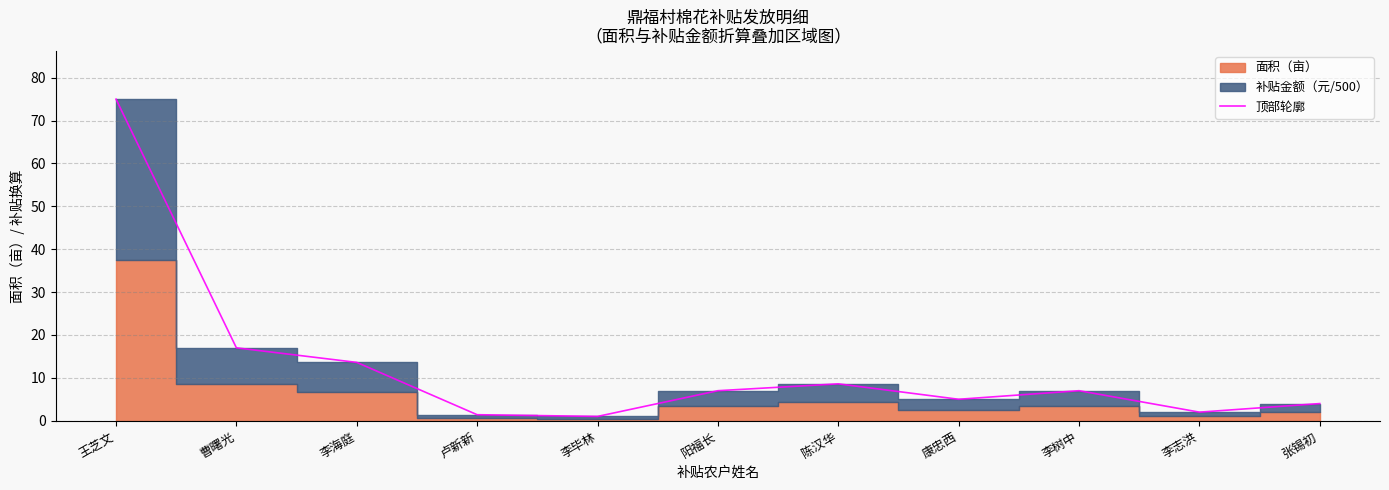

Which category has the highest value across all series?

王芝文